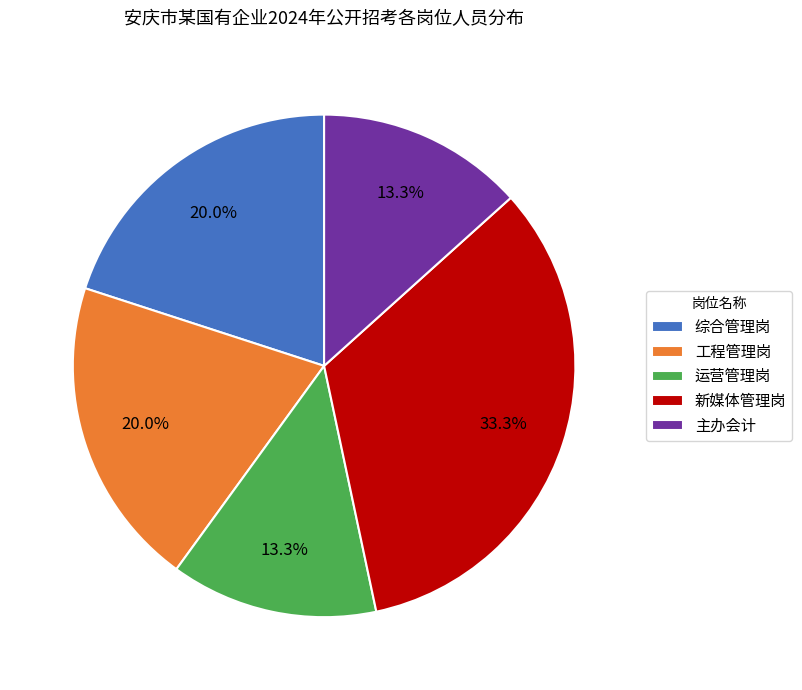

What is the largest slice in the pie chart?

新媒体管理岗